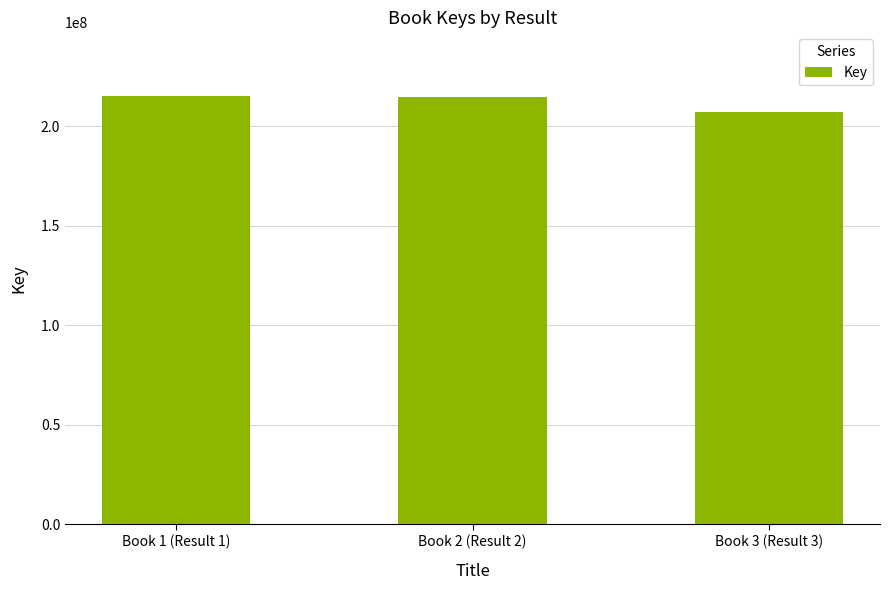

What is the average value?

212195420